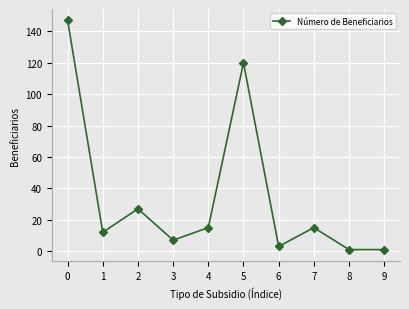

Which has a higher value, 7 or 6?

7